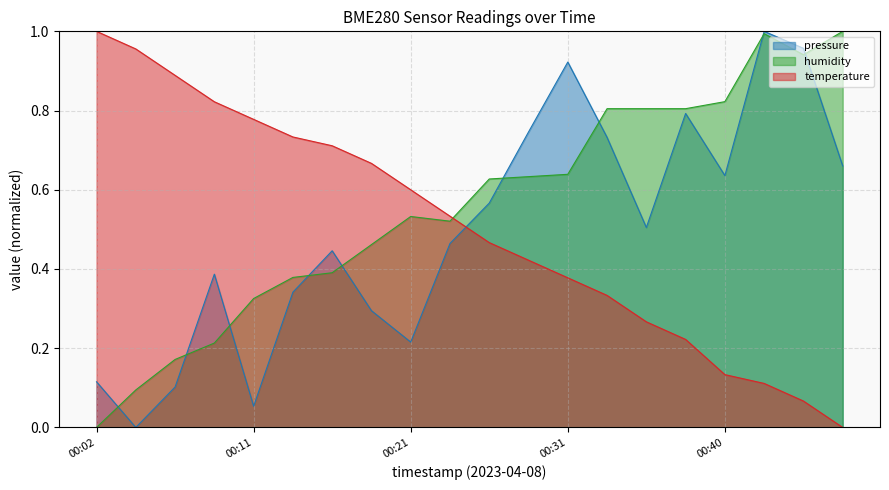

True or false: temperature and humidity intersect in this chart.

True